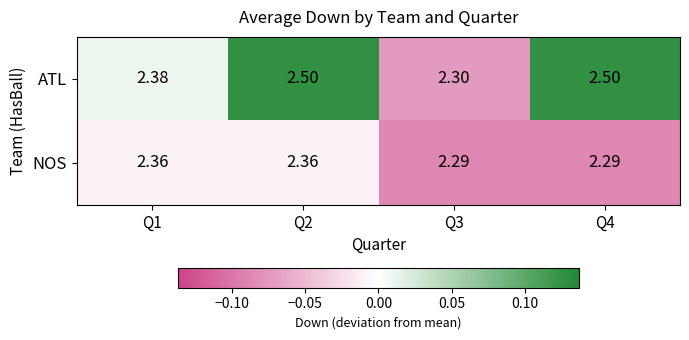

At which category is the sum across all series the highest?

Q2